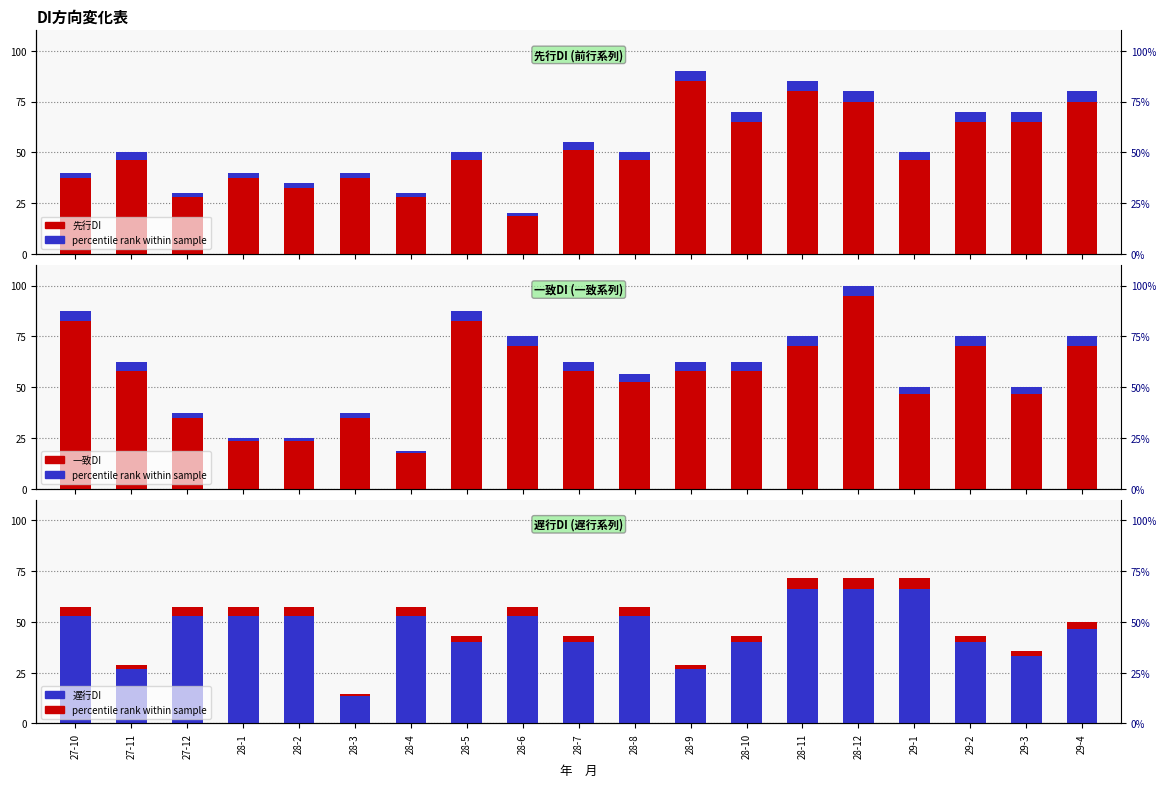

What is the label of the 8th bar from the right?

28-9